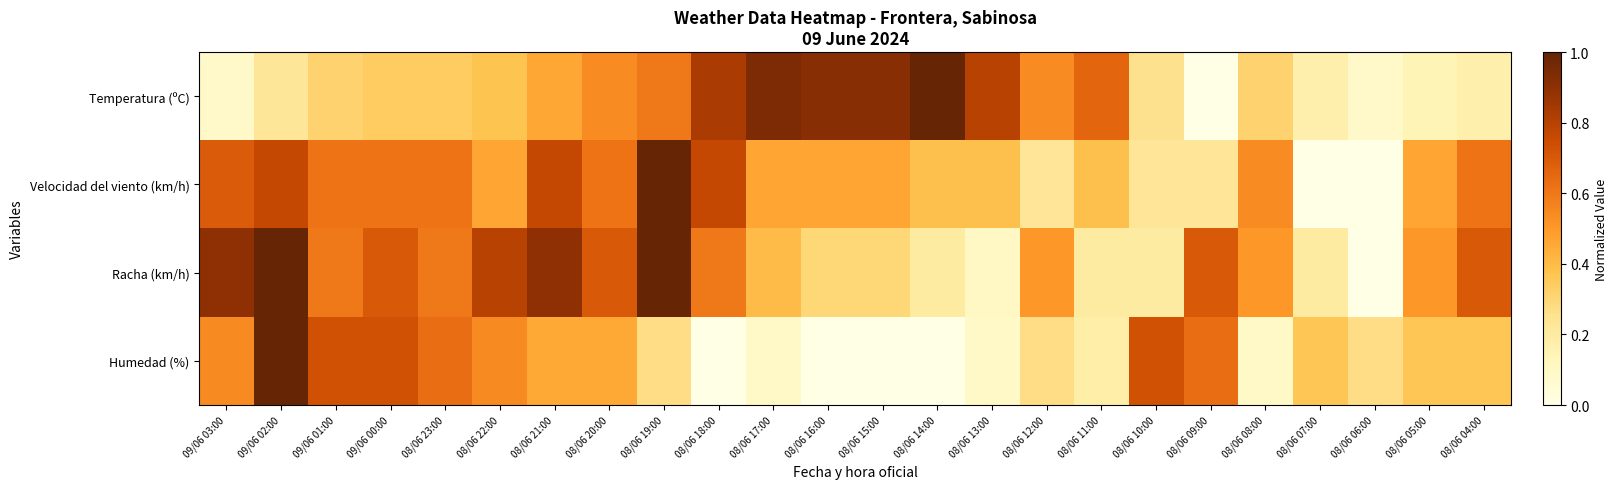

List the series in order of their peak value, highest first.

Temperatura (ºC), Velocidad del viento (km/h), Racha (km/h), Humedad (%)